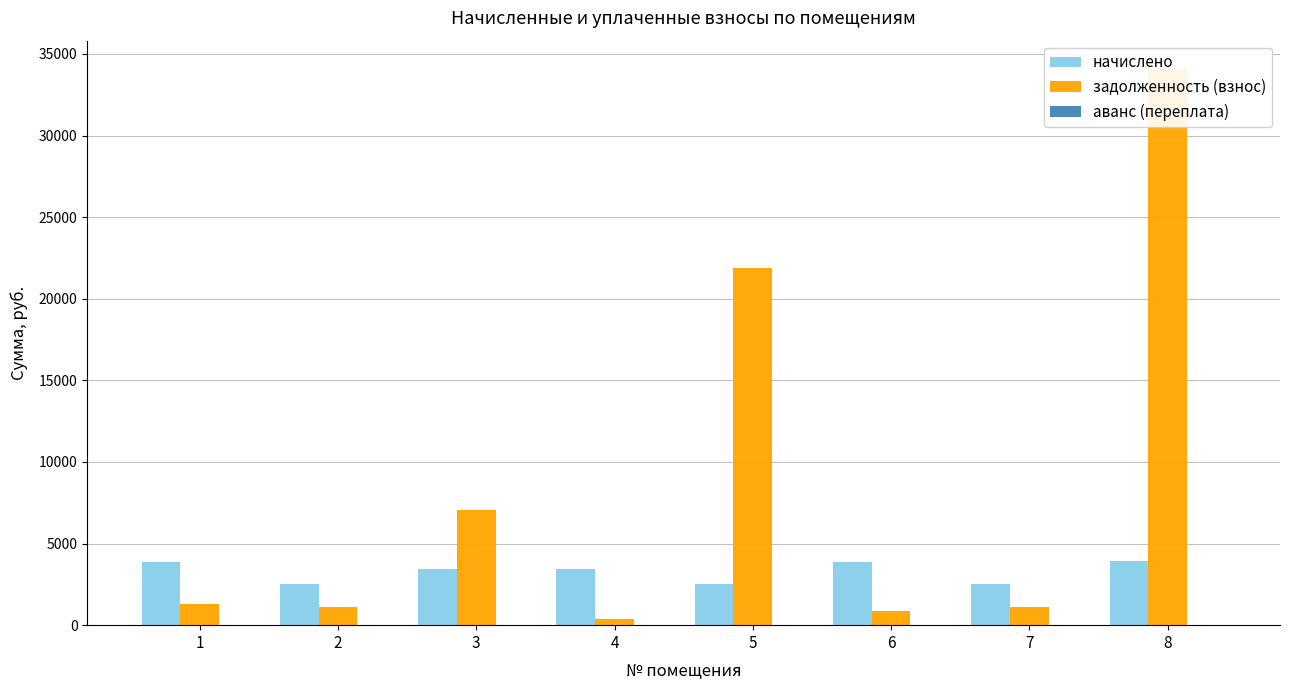

At which category does the chart reach its peak across all series?

8